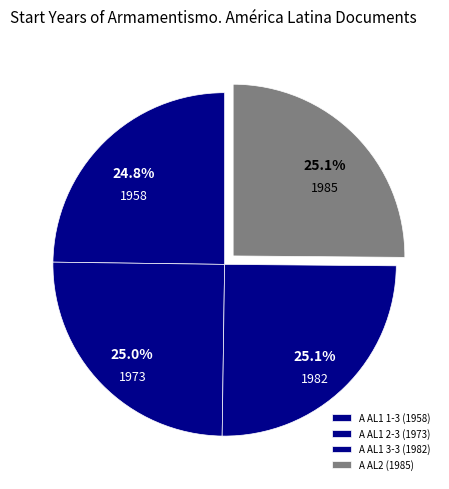

How many segments does this pie chart have?

4